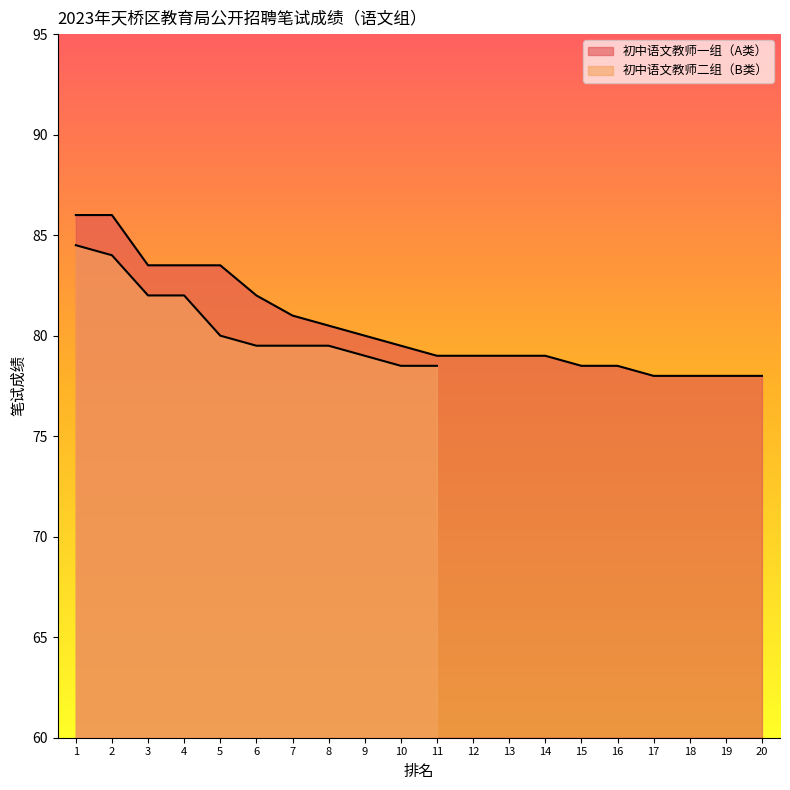

What is the greatest value displayed?

86.0